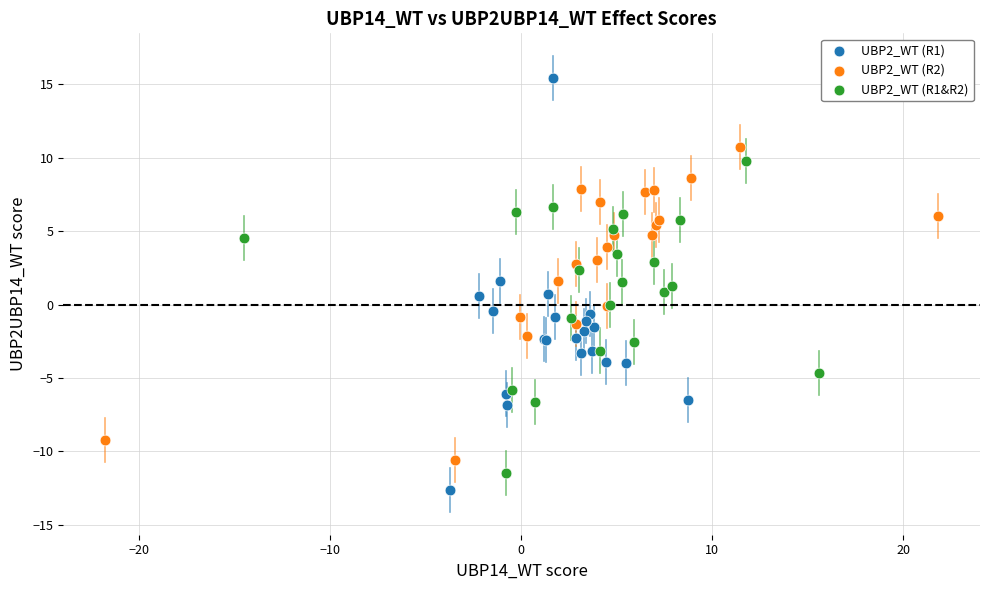

Which series has the widest spread of Y values?

UBP2_WT (R1)